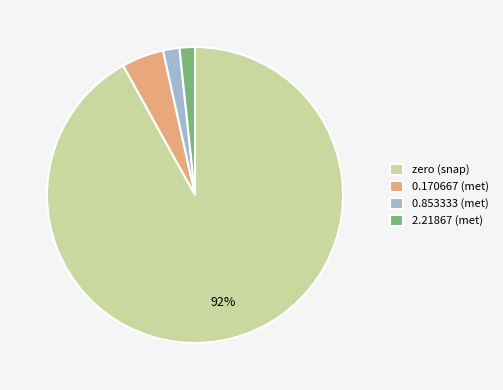

To the nearest percent, what is the average slice percentage?

25%